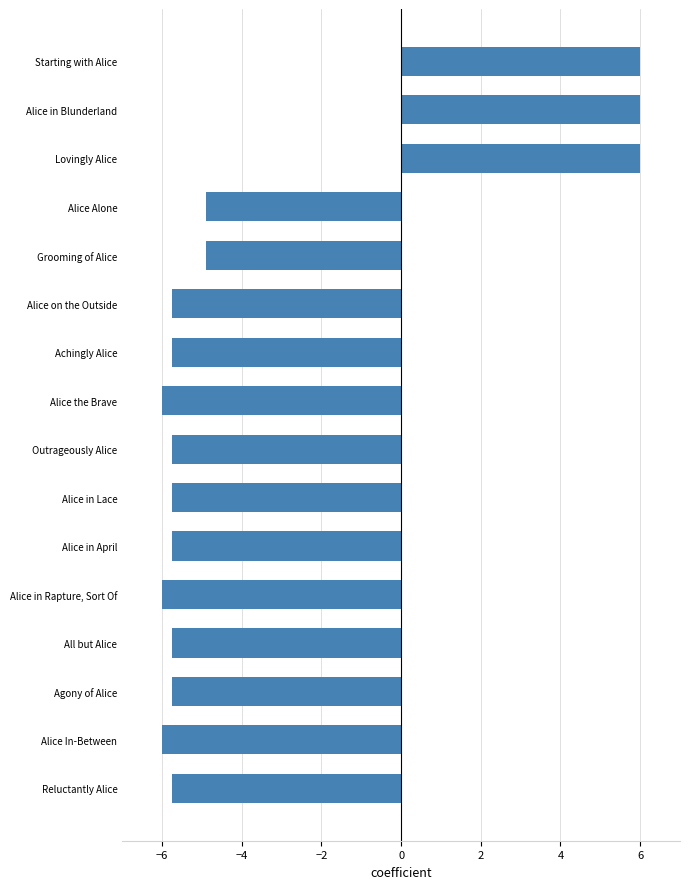

What is the average value?

-3.5